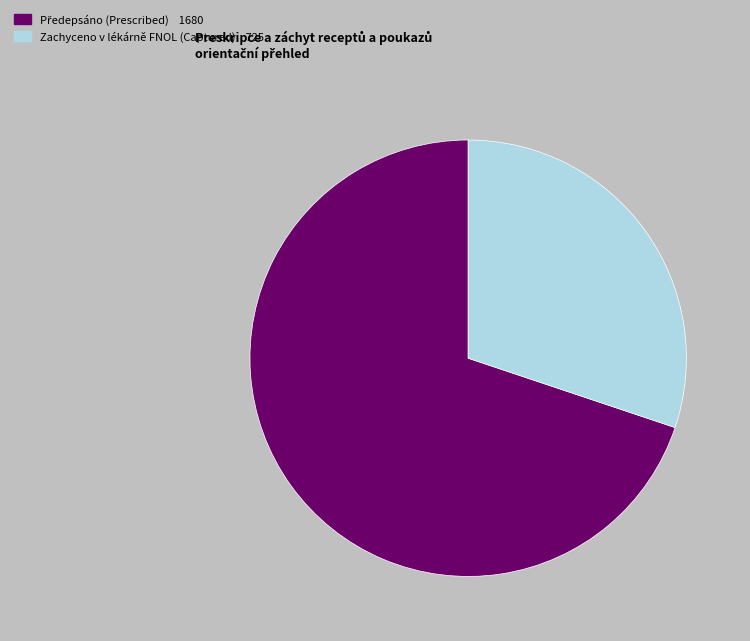

Is there a majority slice in this chart?

Yes